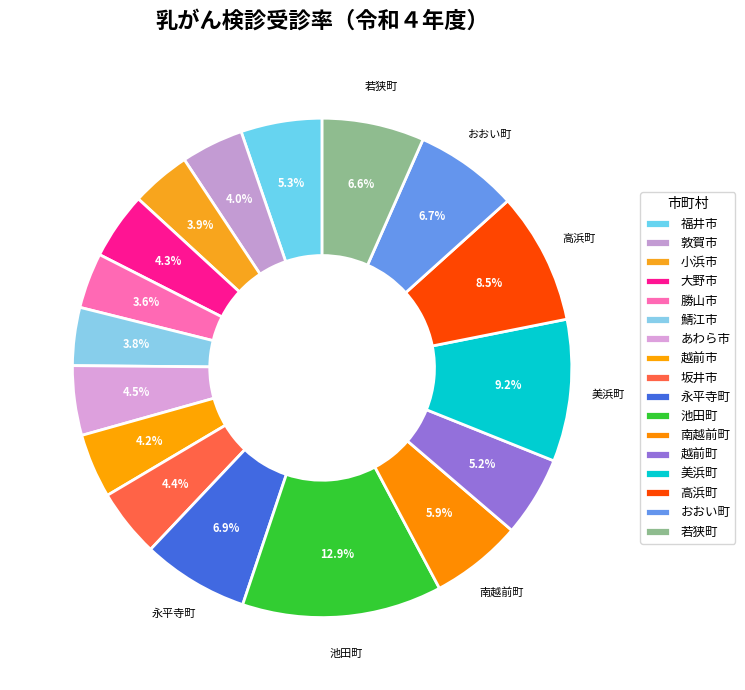

How many slices are in this pie chart?

17